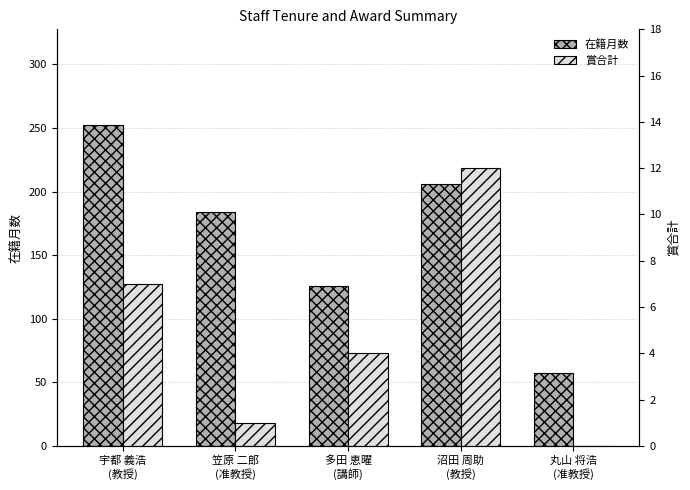

Reading left to right, extract all data points from this chart.

在籍月数: 252	184	126	206	57
賞合計: 7	1	4	12	0